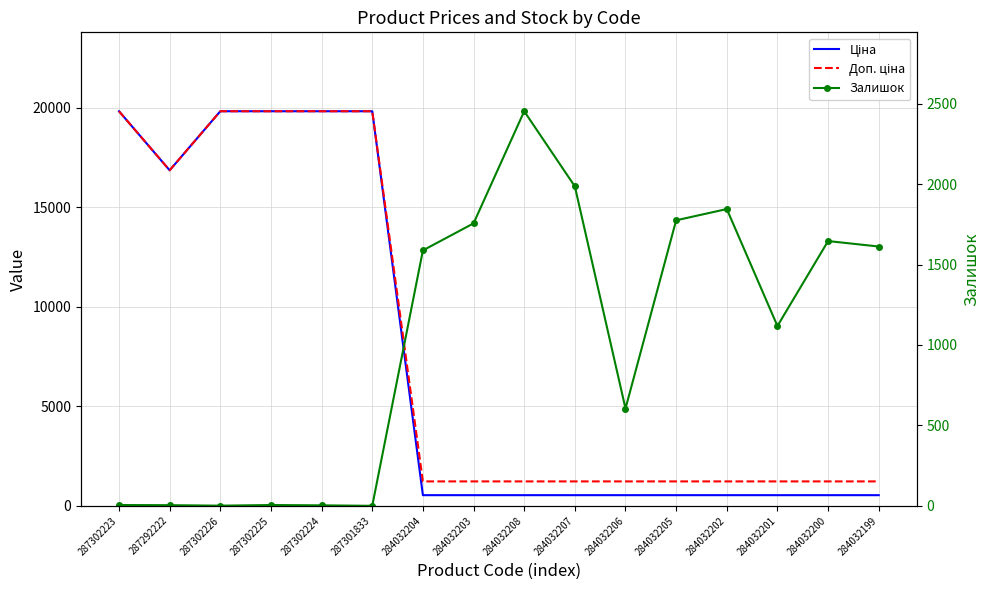

Where is Залишок nearest to the value 1226?

284032201